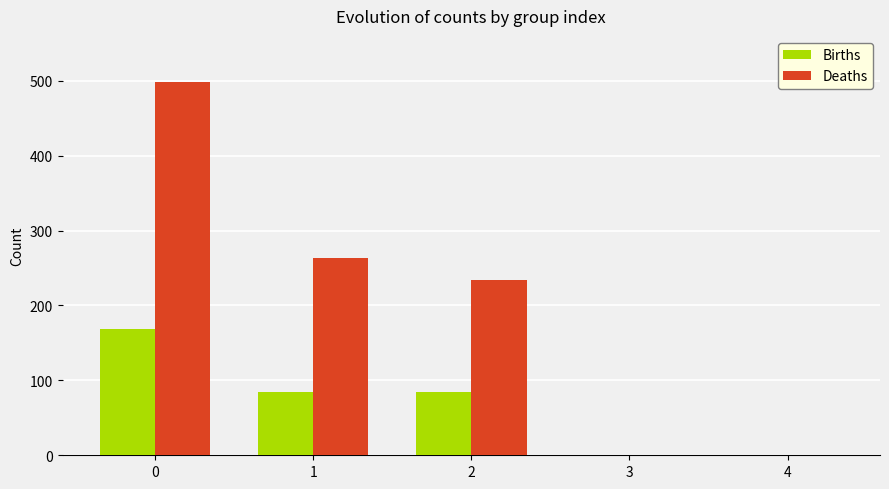

Is the value of Births at 0 greater than the value of Deaths at 1?

No